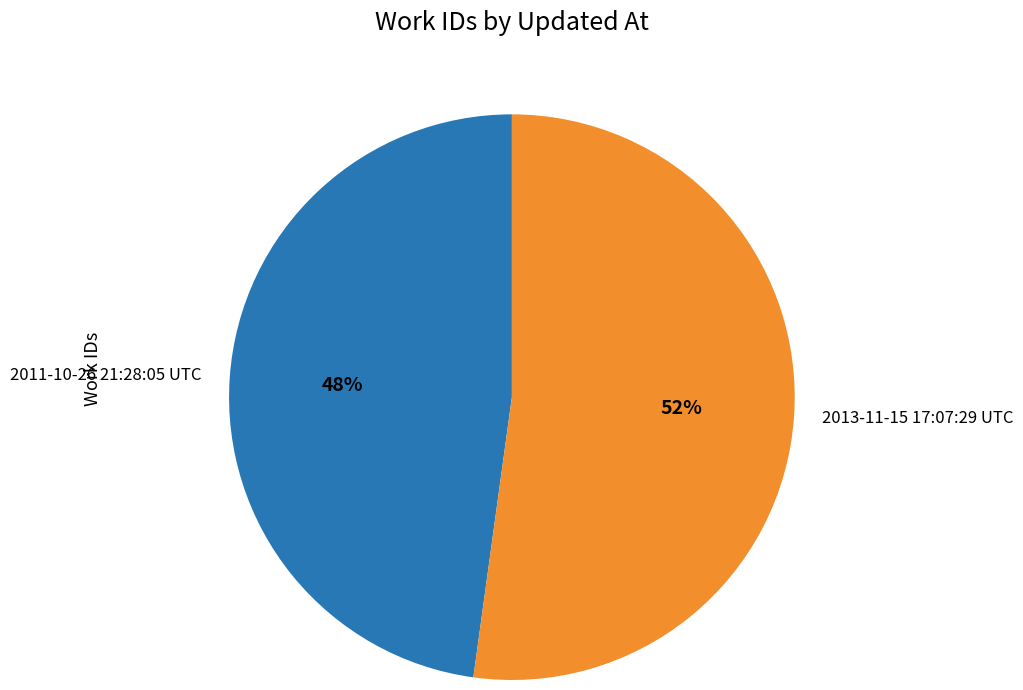

To the nearest percent, what percentage of the pie is 2011-10-26 21:28:05 UTC?

48%